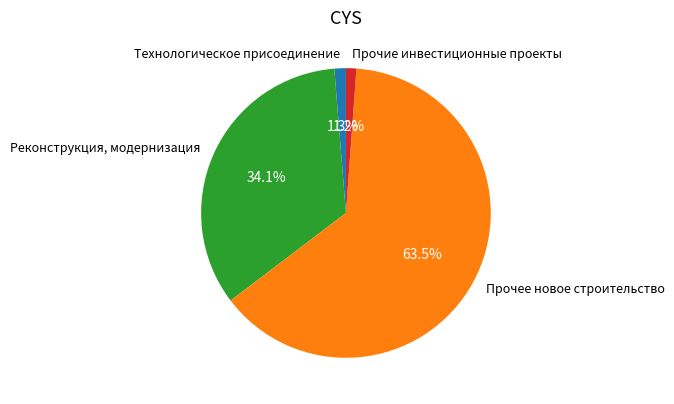

Count the number of slices in the pie.

4